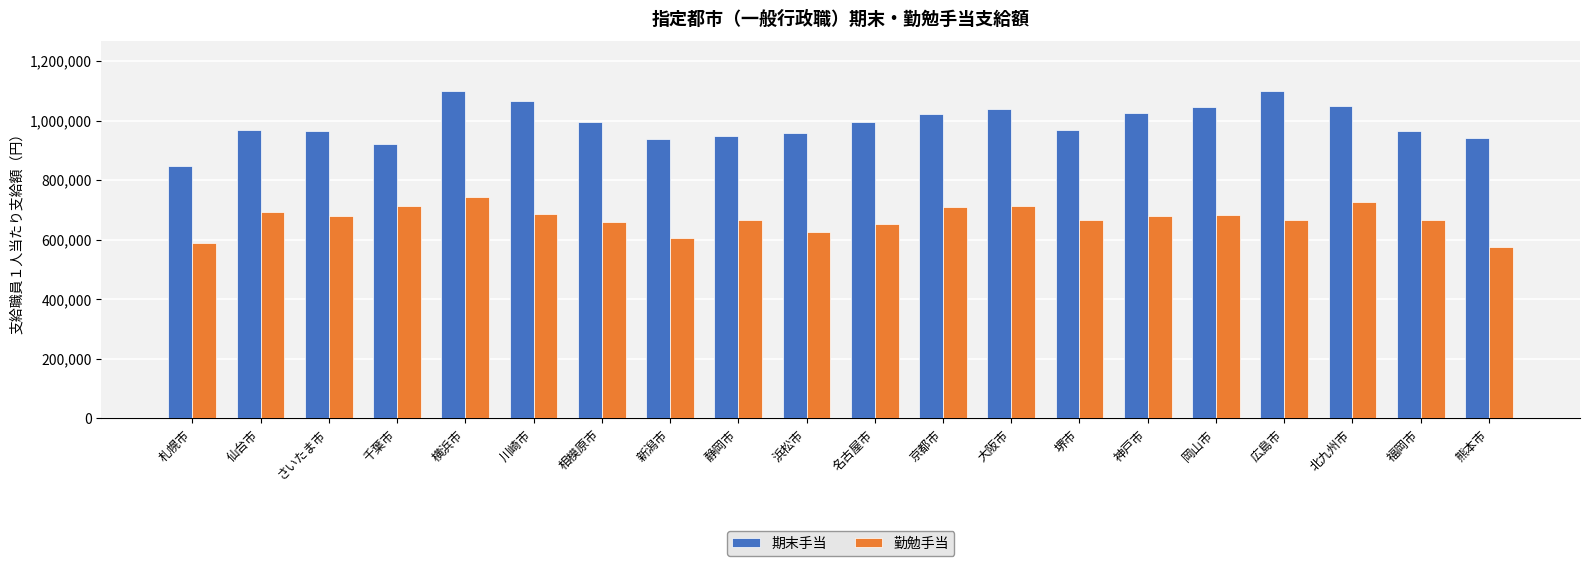

Read the 勤勉手当 value at 北九州市, to the nearest 10.

726500